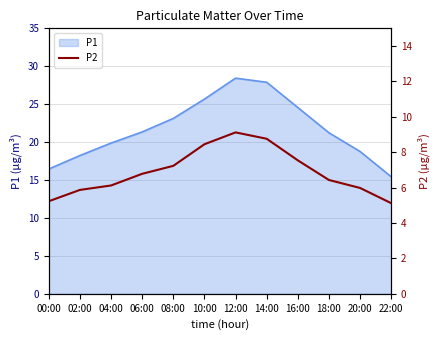

What is the difference between the values at 18:00 and 02:00?

0.6